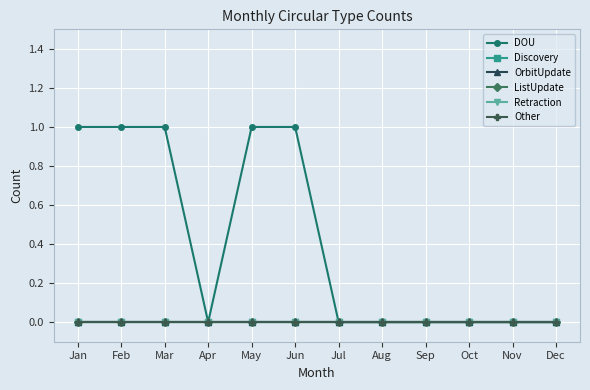

Between Aug and Nov, which series saw the biggest shift?

DOU